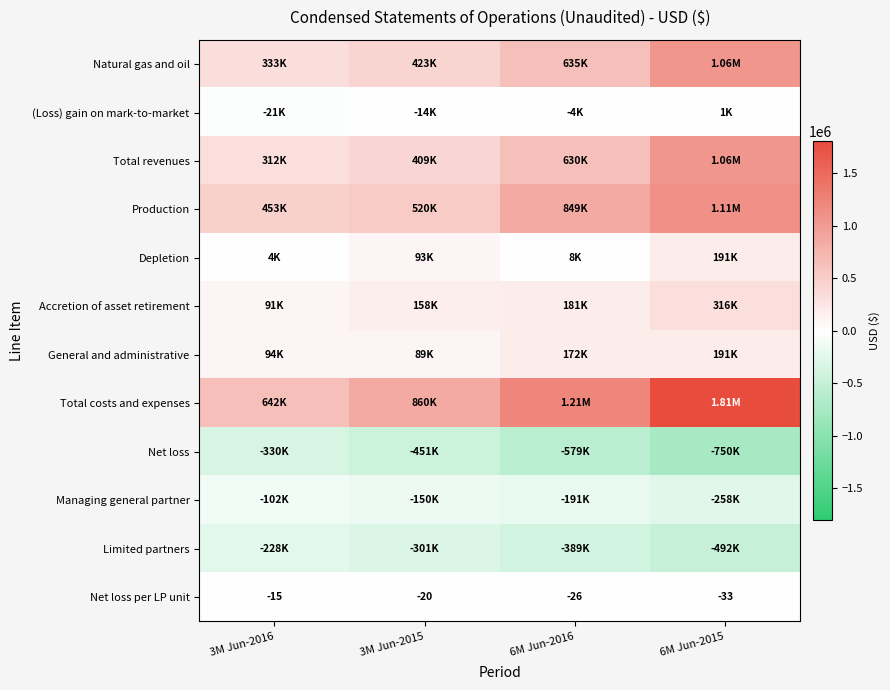

How many data points does each series have?

4